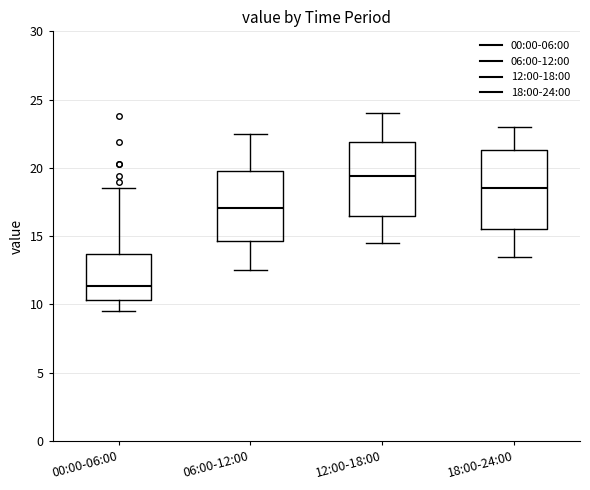

Where is the lower edge of the box for 00:00-06:00 on the y-axis? The values are not printed on the chart, so give them approximately, as read against the axis.

10.5